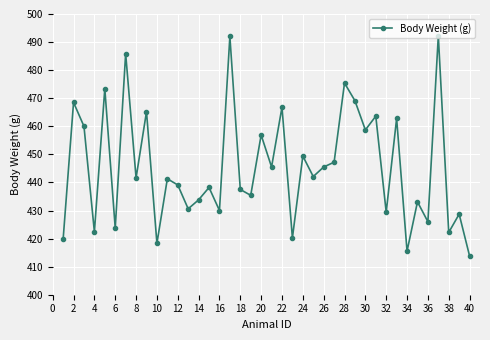

What is the minimum value shown in the chart?

413.8